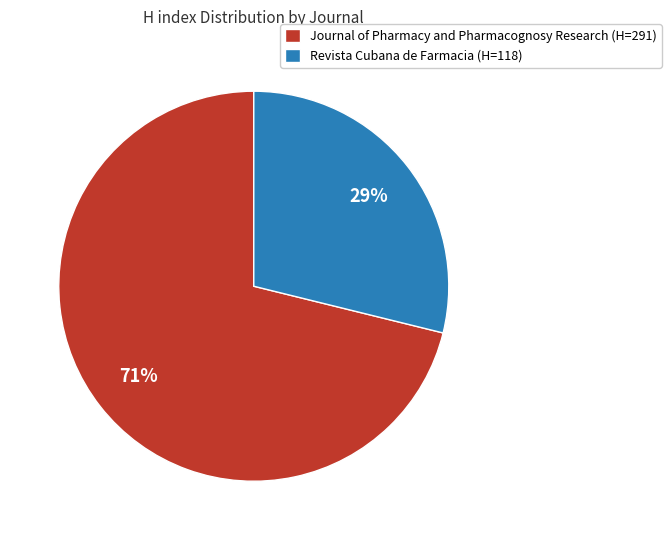

True or false: Journal of Pharmacy and Pharmacognosy Research accounts for 71% of the total.

True